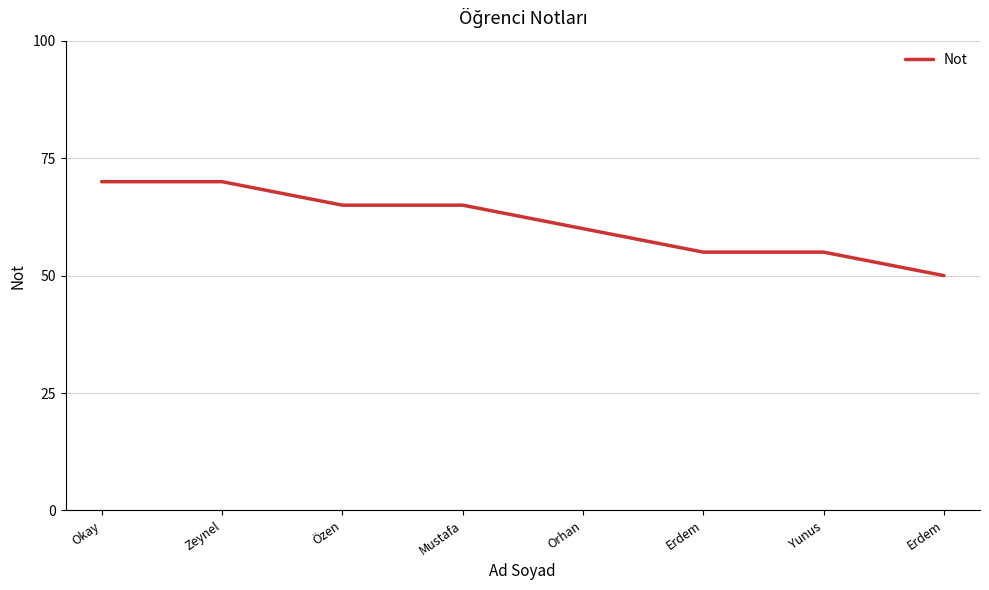

What is the change in value from Okay to Erdem?

-15